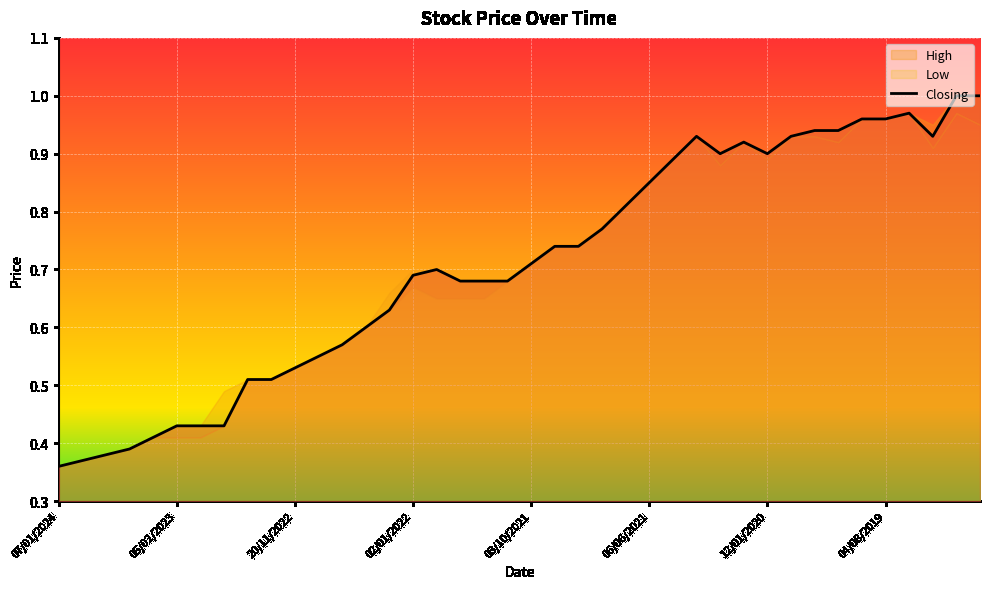

The value of Closing at 07/01/2024 is 0.2. True or false?

False